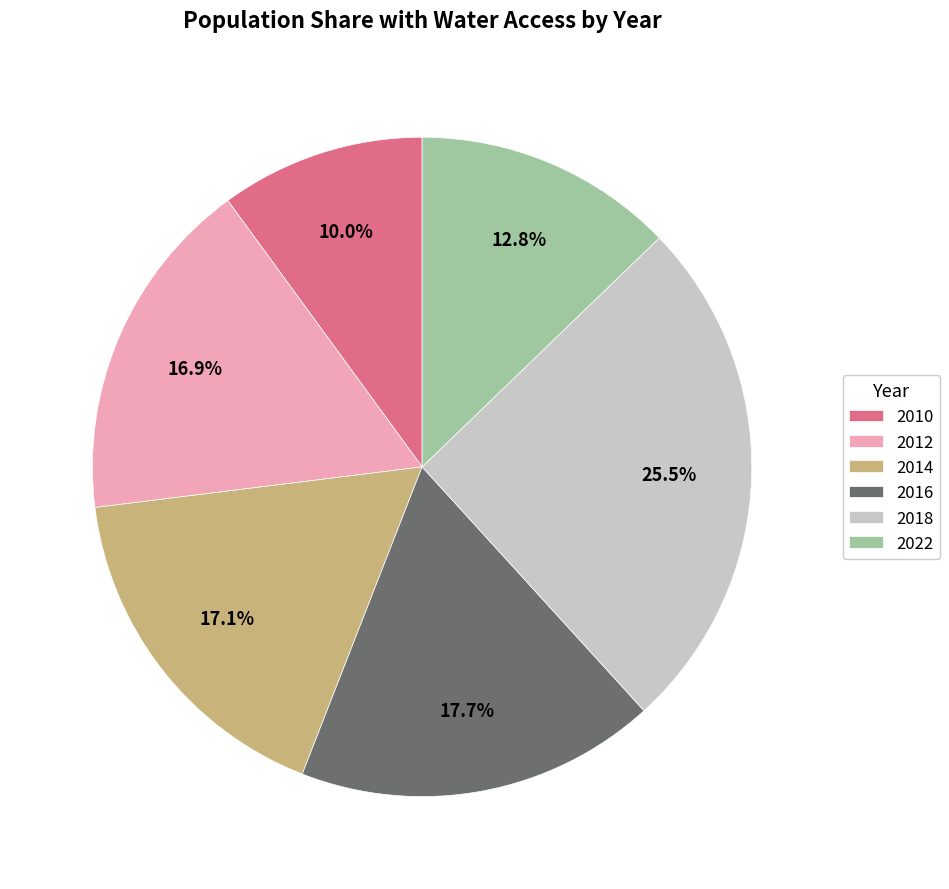

Combined, do 2010 and 2022 account for over 50%?

No